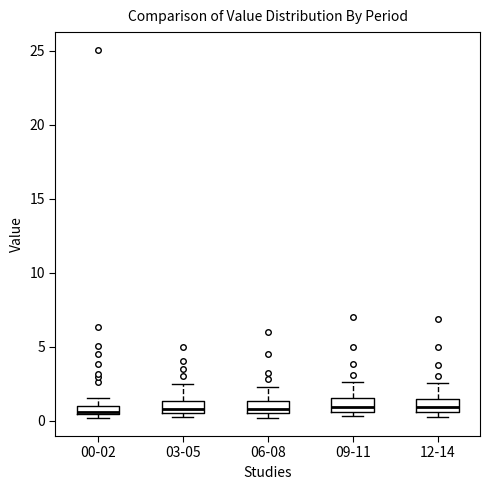

Where does the upper whisker of the box for 09-11 end on the y-axis? The values are not printed on the chart, so give them approximately, as read against the axis.

2.5